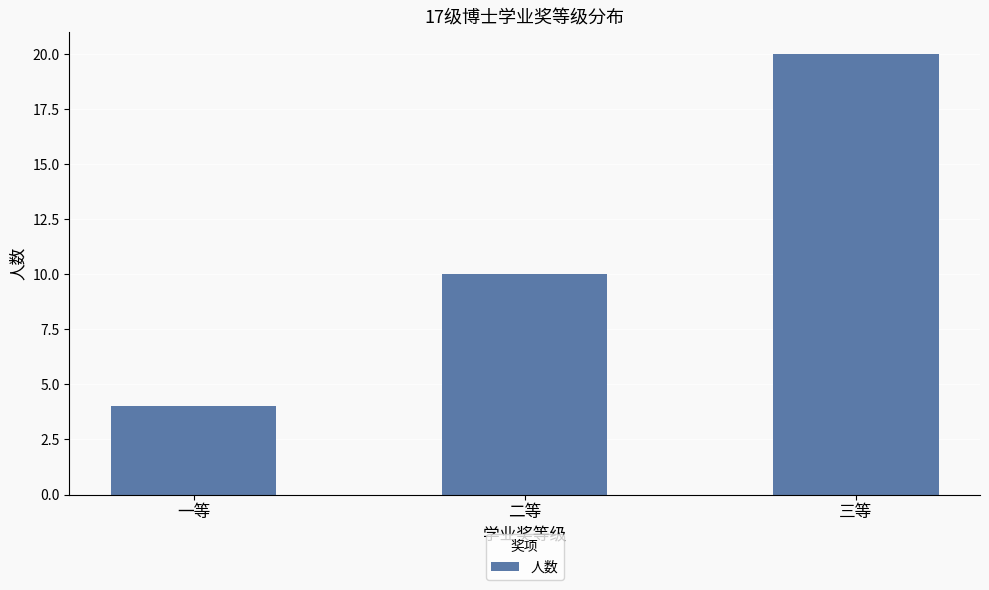

Reading right to left, transcribe all the data shown in this chart.

三等=20	二等=10	一等=4